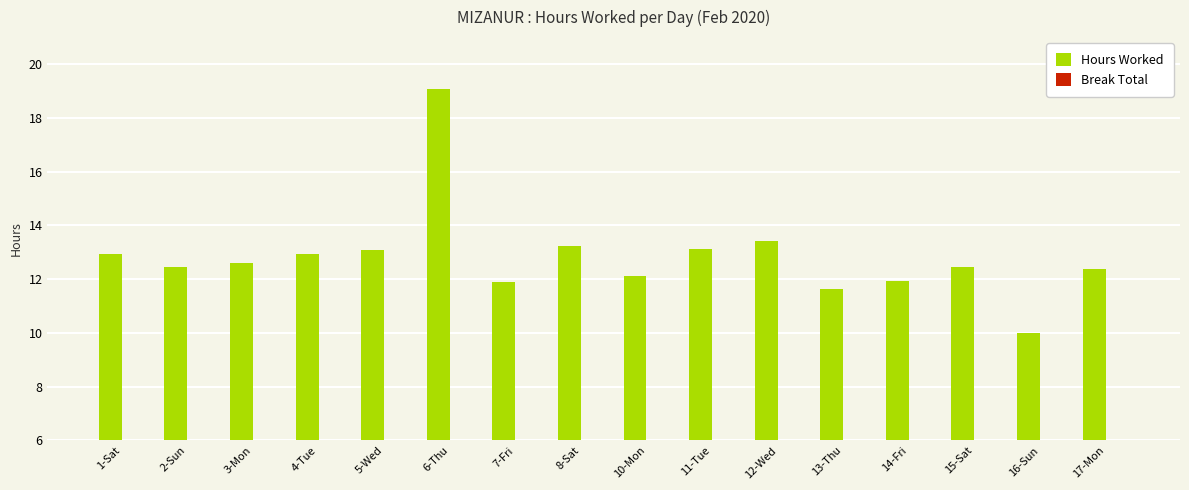

What is the sum of all values?

205.2